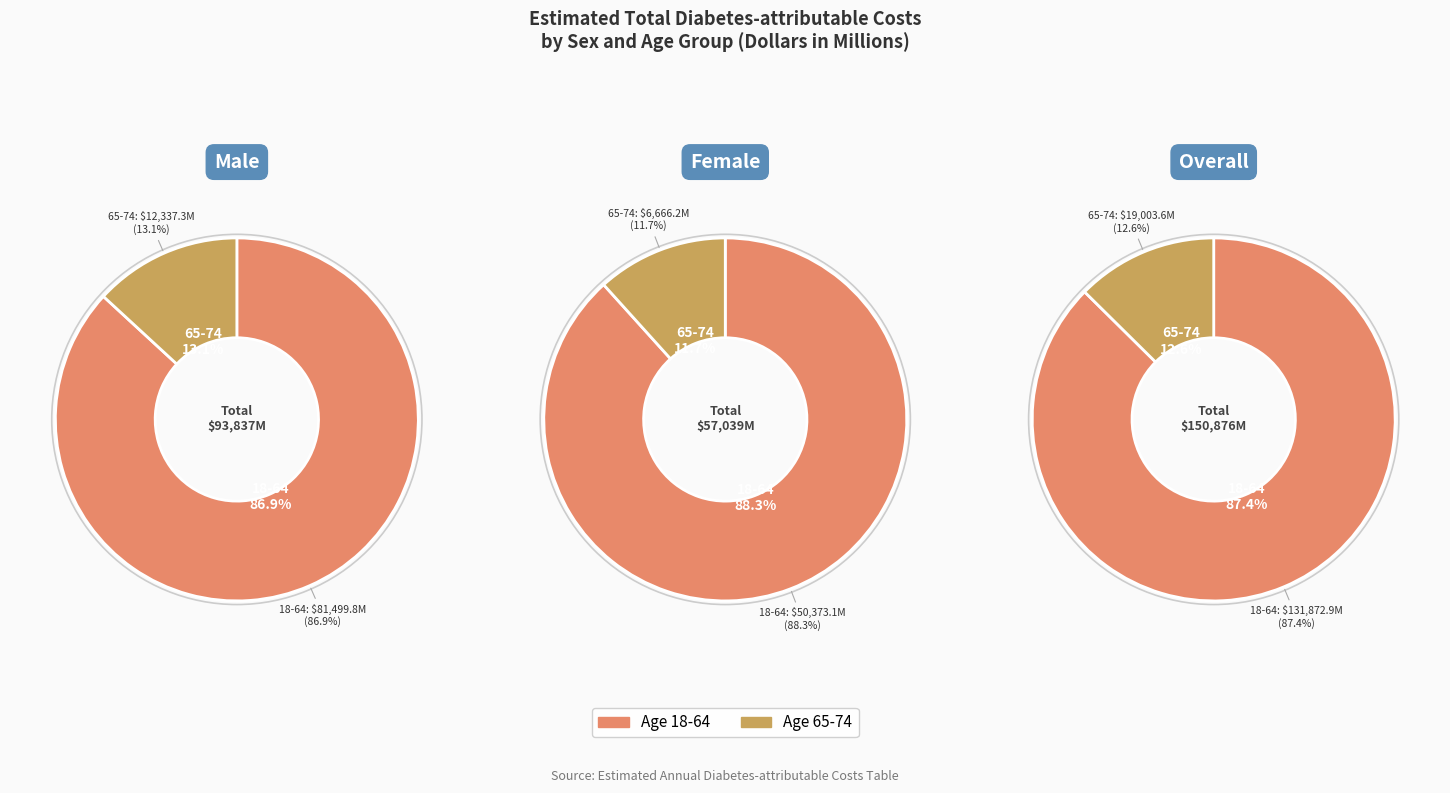

What percentage is the 1 slice, to the nearest percent?

13%